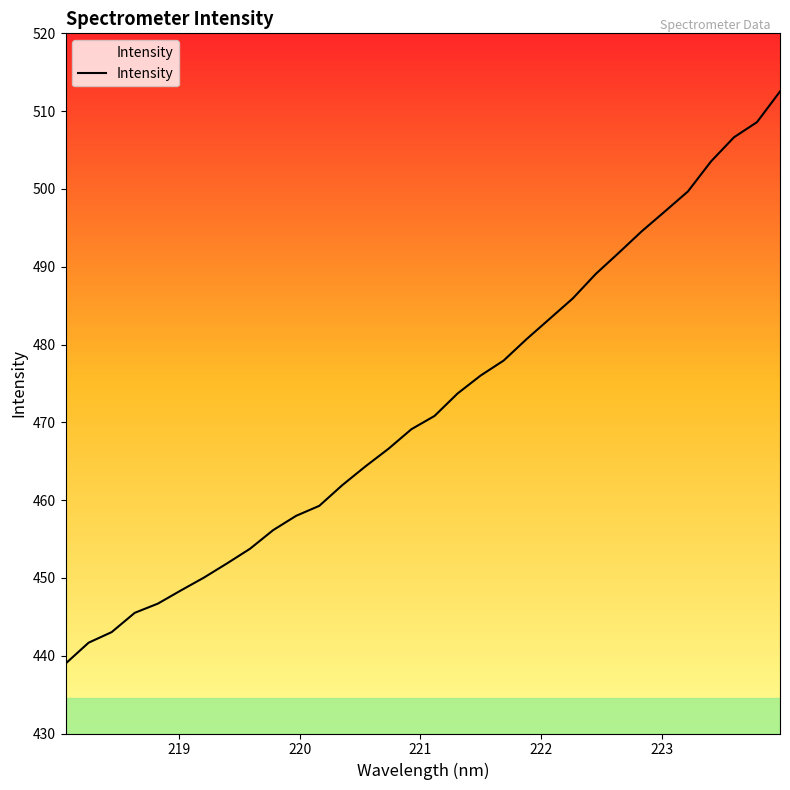

What is the smallest value displayed?

439.0